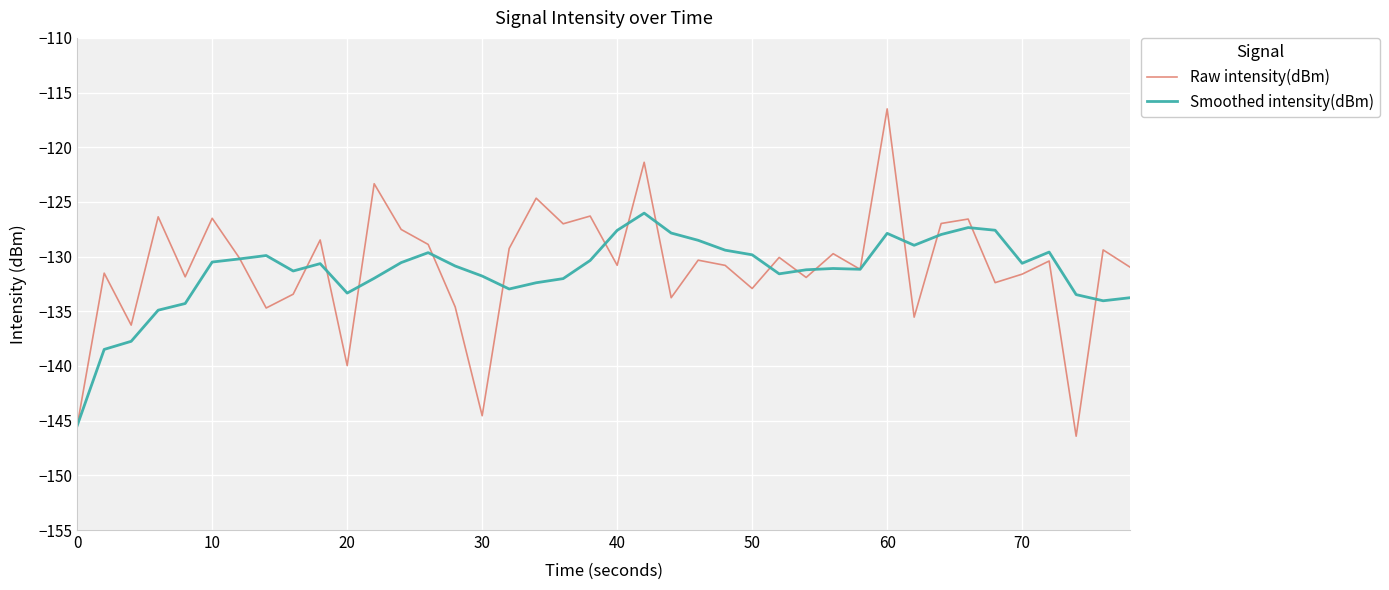

Which series has the widest spread of values?

Raw intensity(dBm)